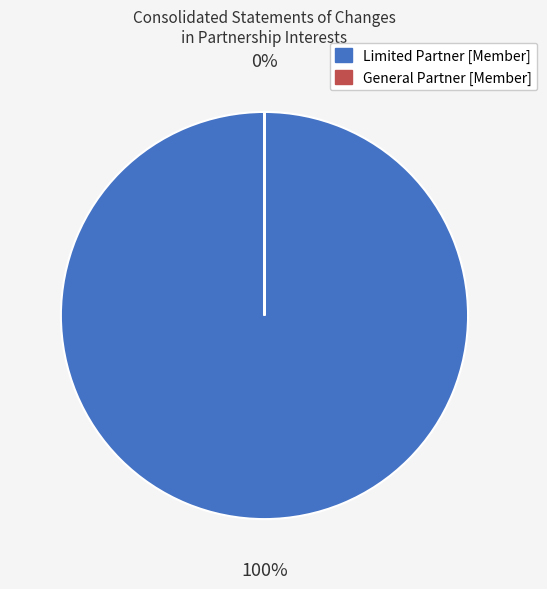

Is Limited Partner [Member] the majority of the pie?

Yes